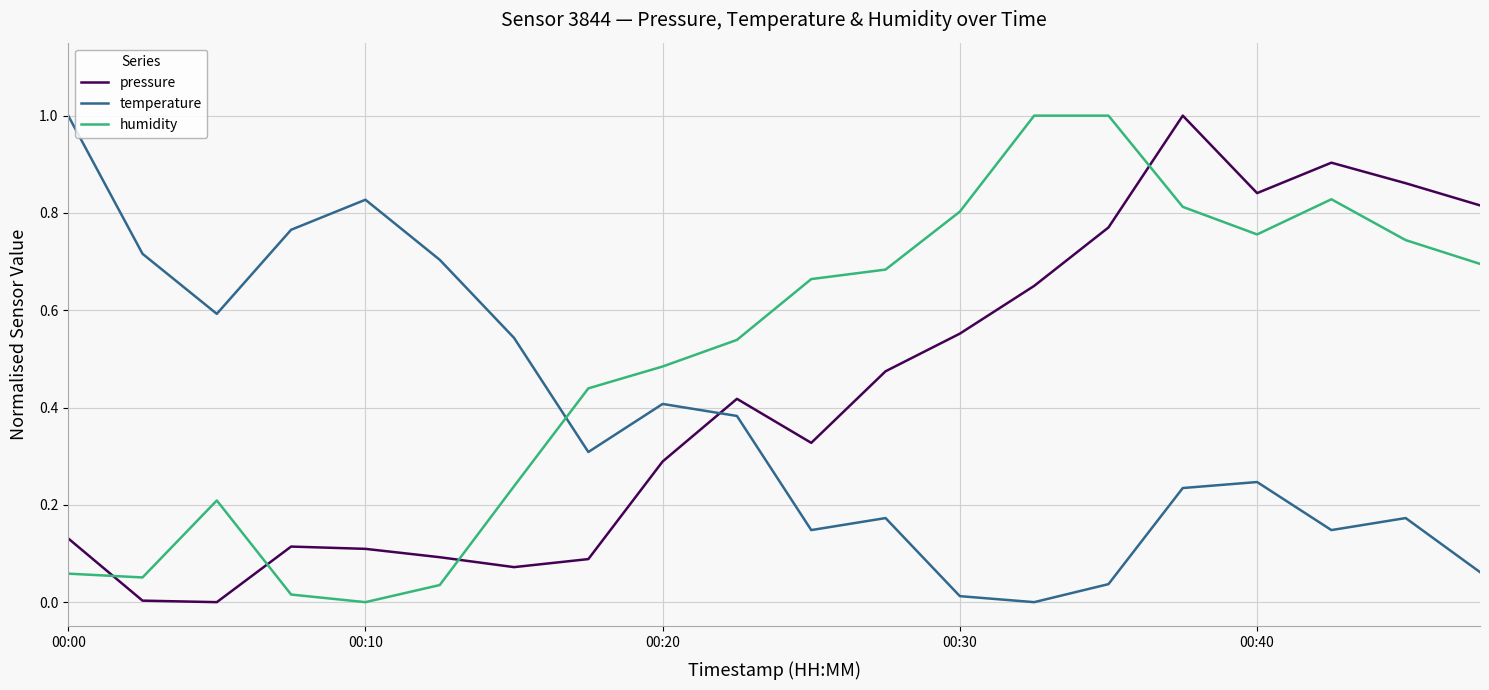

True or false: temperature and humidity cross at least once.

True